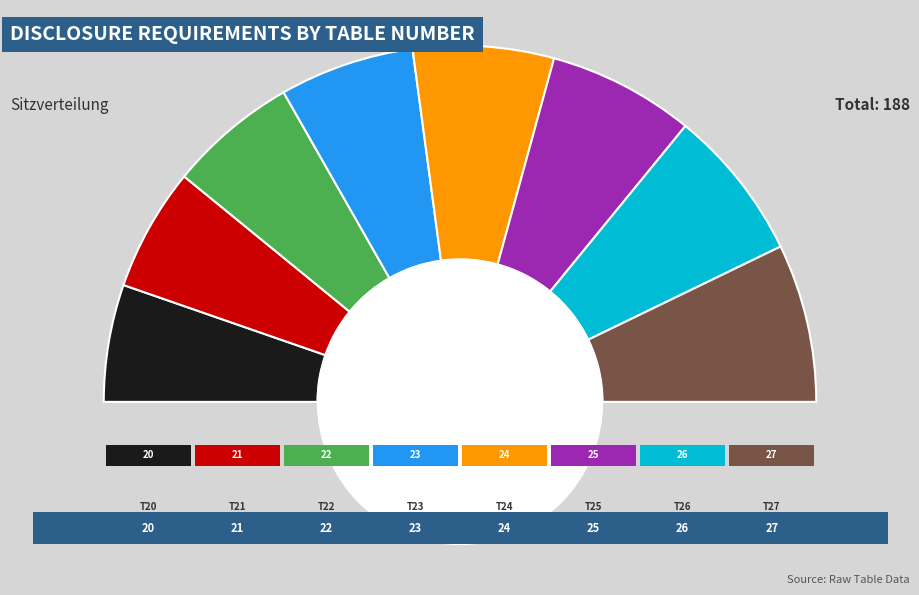

To the nearest percent, what is the difference between the largest and smallest slice percentages?

4%